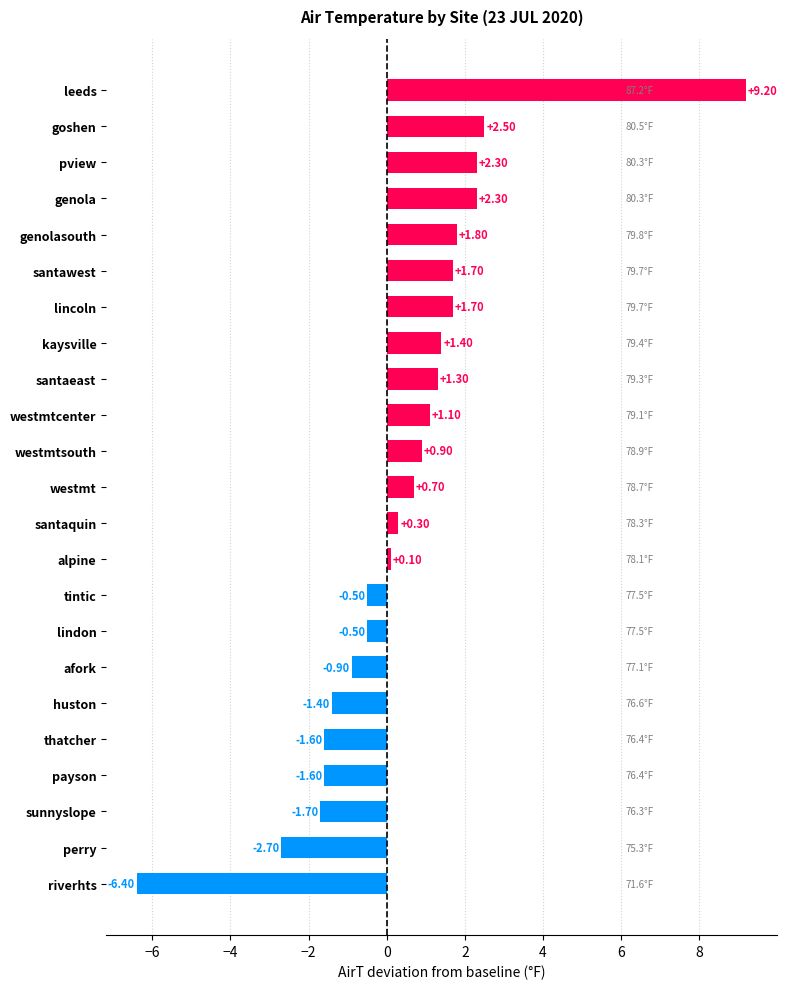

What is the greatest value displayed?

9.2